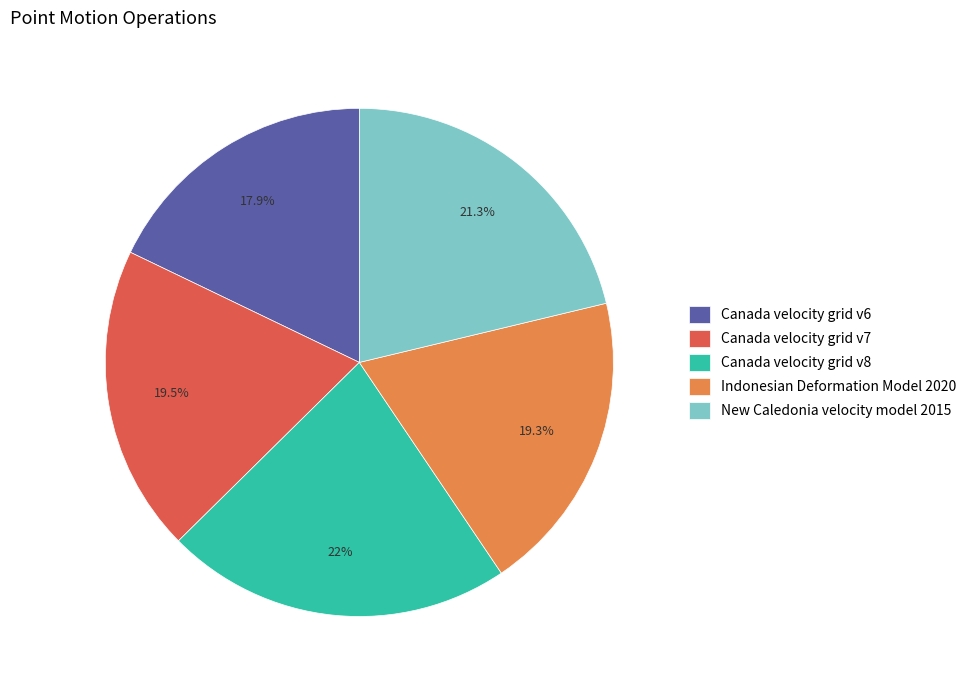

To the nearest percent, what is the average slice percentage?

20%